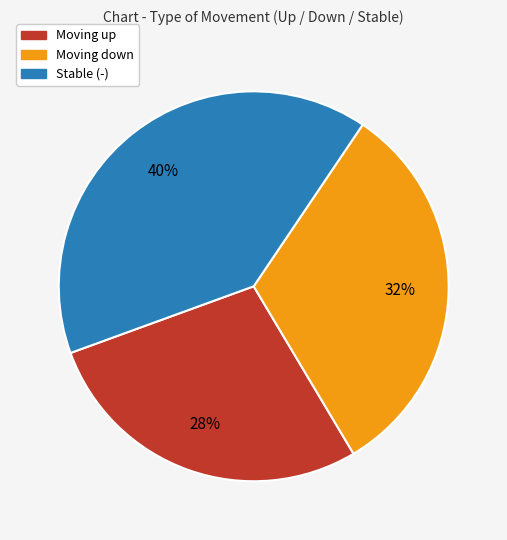

To the nearest percent, what is the average slice percentage?

33%